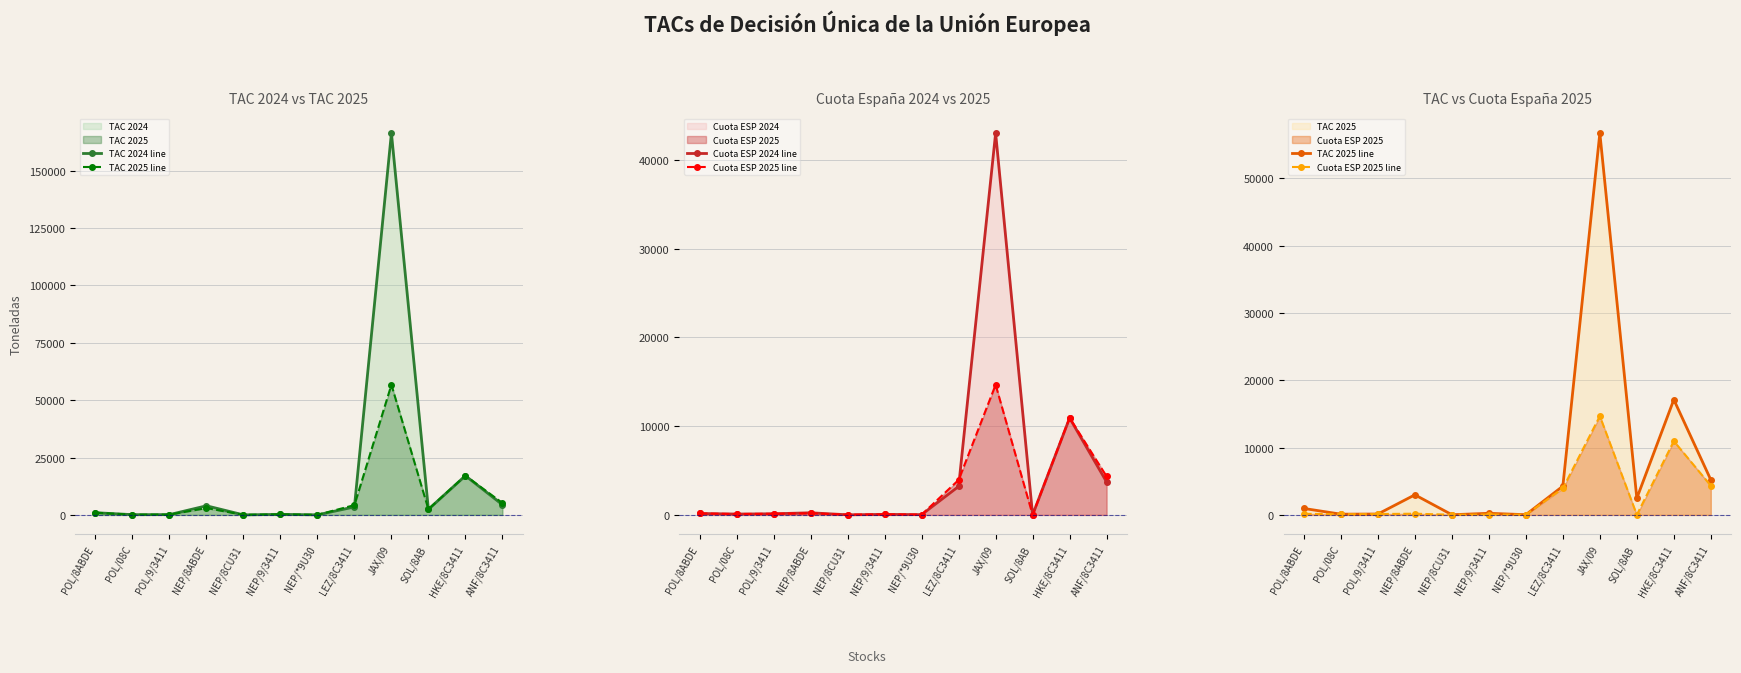

Read the TAC 2024 line value at ANF/8C3411.

4458.0